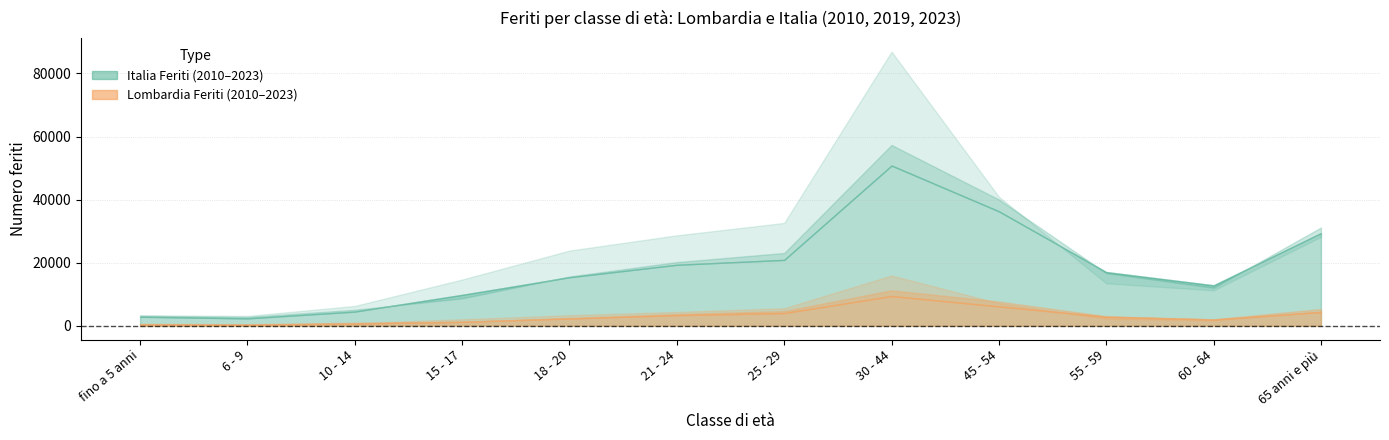

True or false: Lombardia Feriti 2023 and Italia Feriti 2010 intersect in this chart.

False